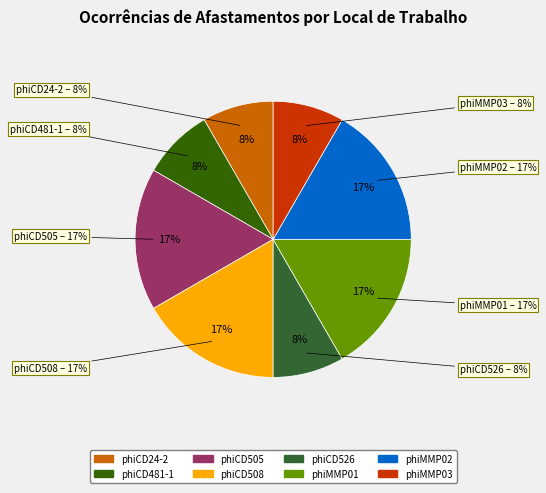

Is phiCD38-2 the majority of the pie?

No